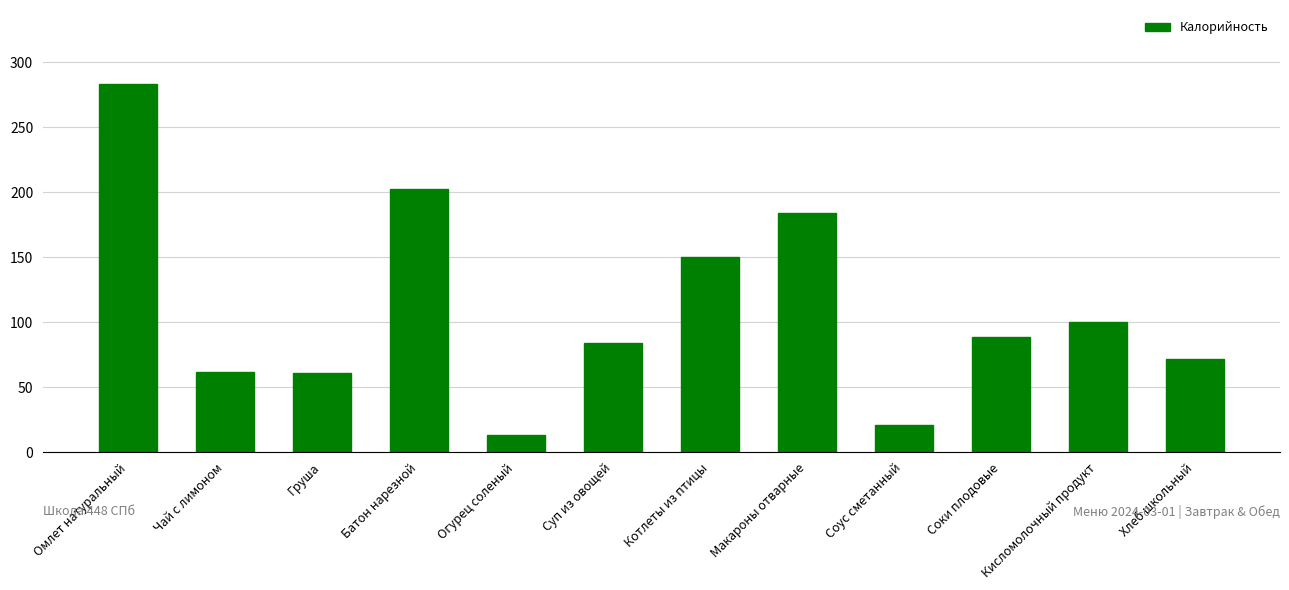

What is the smallest value displayed?

13.2